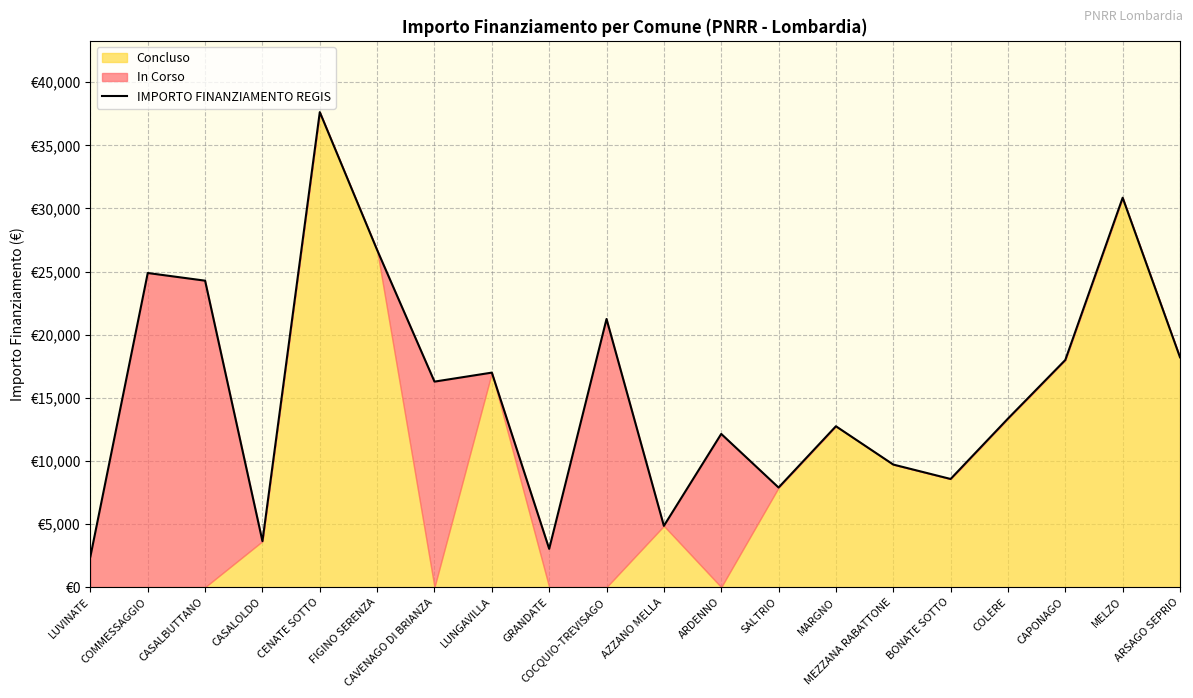

At which label is the value closest to 20031?

COCQUIO-TREVISAGO